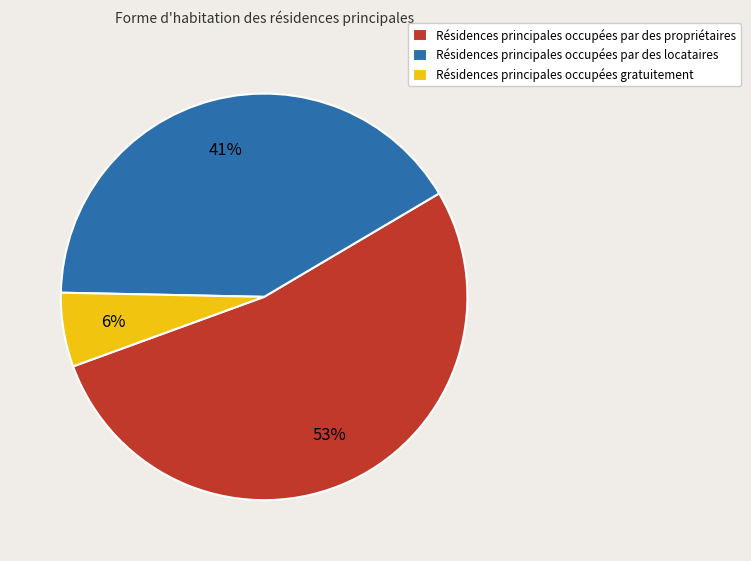

Between Résidences principales occupées par des locataires and Résidences principales occupées gratuitement, which is larger?

Résidences principales occupées par des locataires